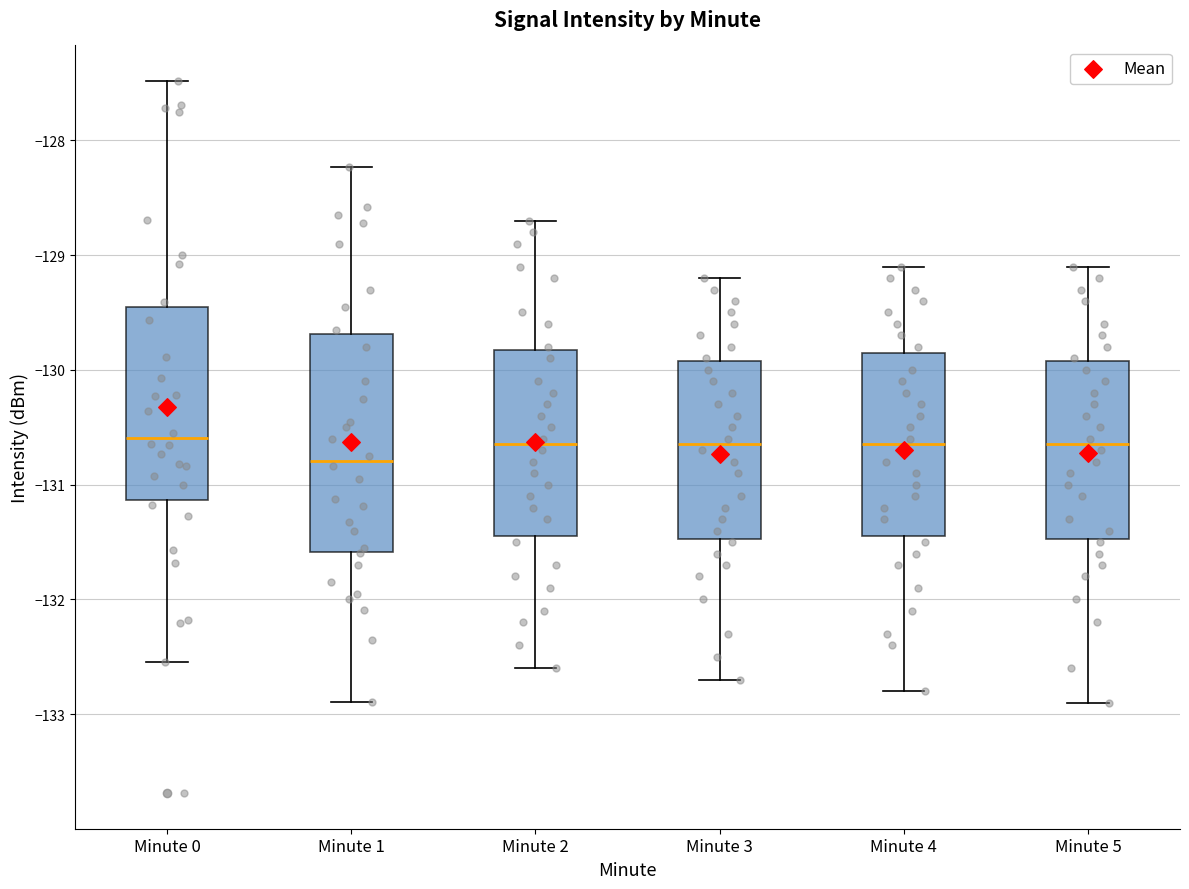

Reading left to right, transcribe this box plot: for each box, give where its median line is, the range the box spans, and where its two whiskers end, as read against the y-axis. The values are not printed on the chart, so give them approximately, as read against the axis.

Minute 0: median -130.6, box -131.1 to -129.4, whiskers -132.5 to -127.5
Minute 1: median -130.8, box -131.6 to -129.7, whiskers -132.9 to -128.2
Minute 2: median -130.6, box -131.4 to -129.8, whiskers -132.6 to -128.7
Minute 3: median -130.6, box -131.5 to -129.9, whiskers -132.7 to -129.2
Minute 4: median -130.6, box -131.4 to -129.8, whiskers -132.8 to -129.1
Minute 5: median -130.6, box -131.5 to -129.9, whiskers -132.9 to -129.1